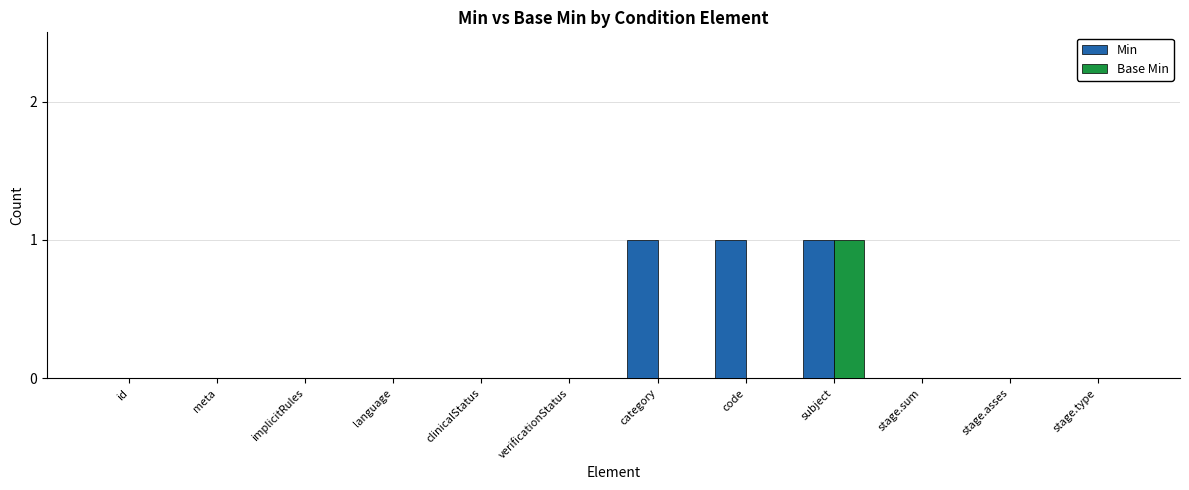

Which series has the largest total across all categories?

Min